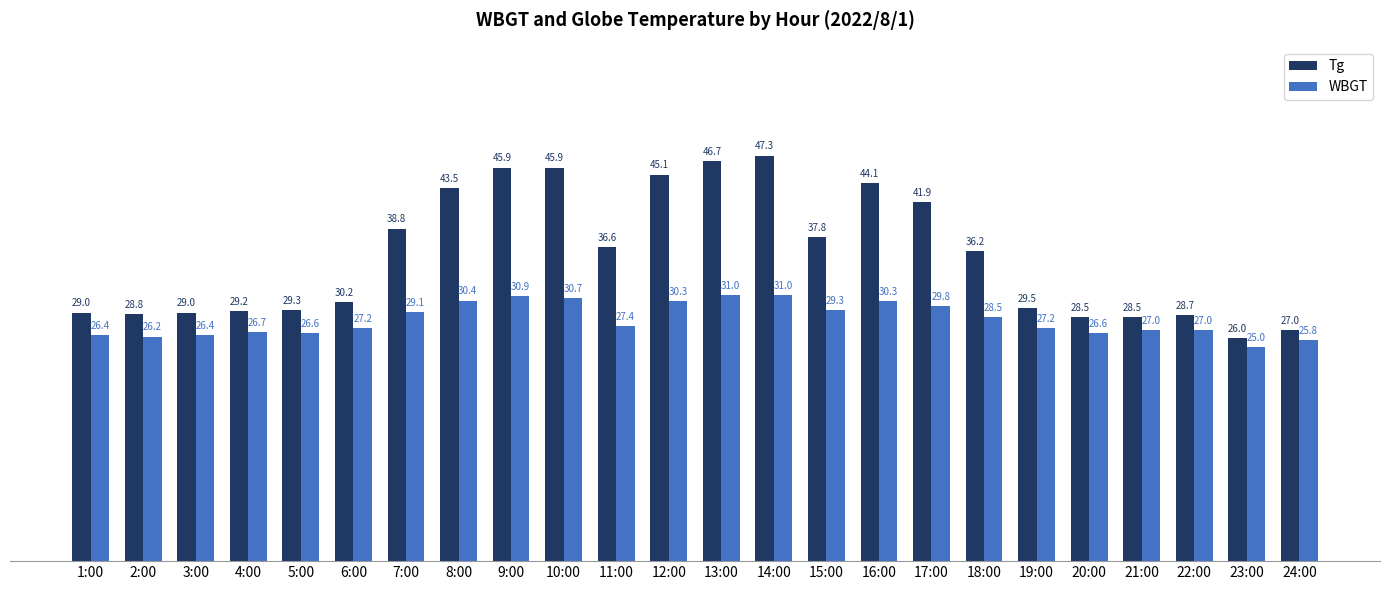

What is the difference between the maximum and second lowest values in the Tg series?

20.3